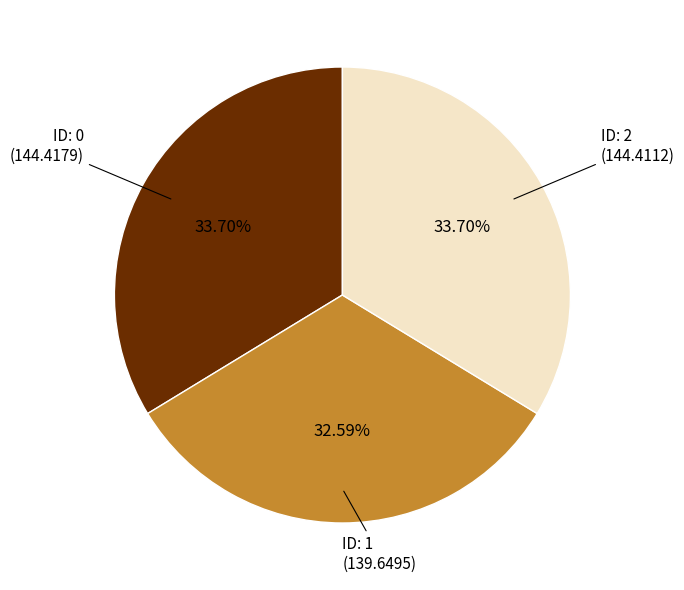

Is there any slice that represents more than half of the pie?

No